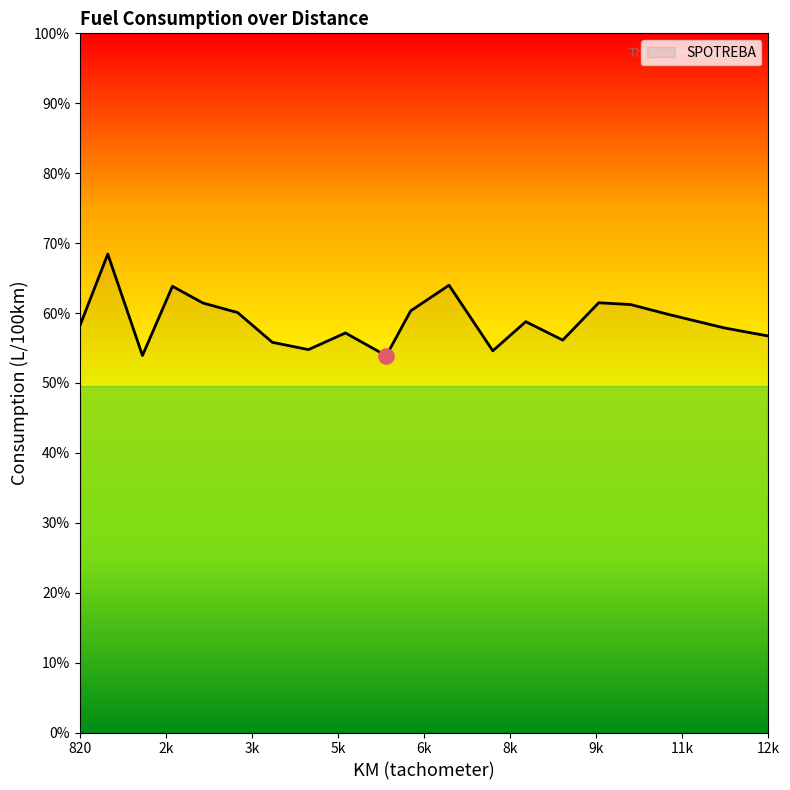

Does the chart have visible grid lines?

No